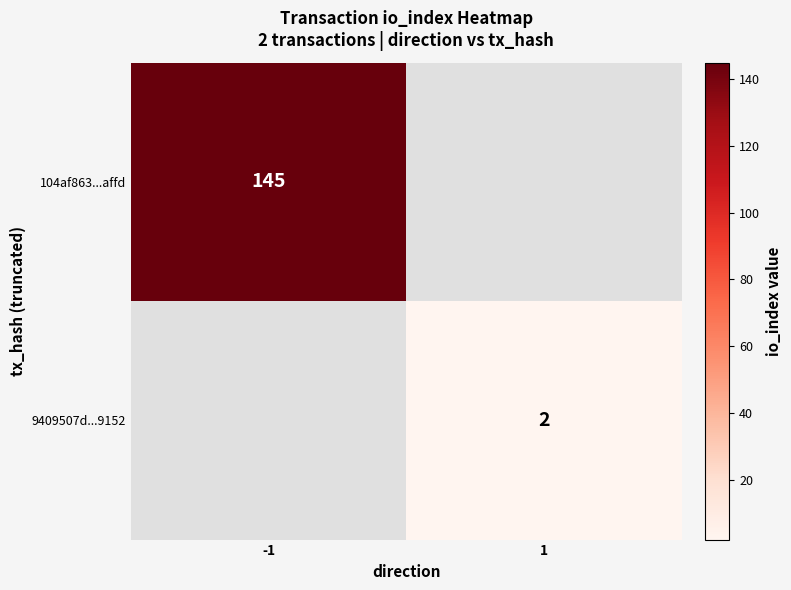

The 104af863...affd series shows 145 at -1. True or false?

True